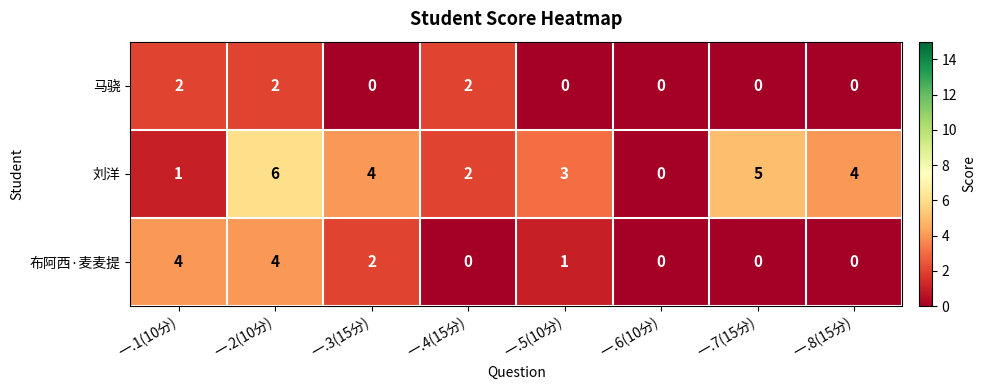

Count the number of data series in this chart.

3